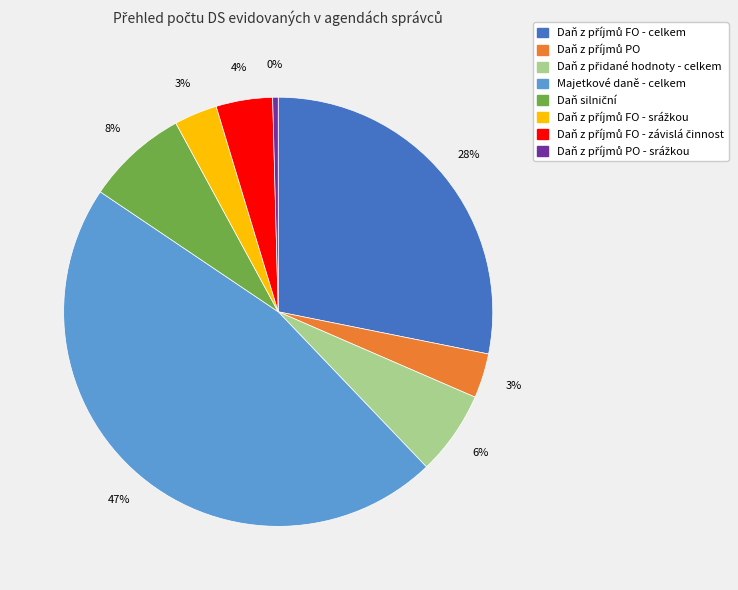

To the nearest percent, what is the average slice percentage?

12%